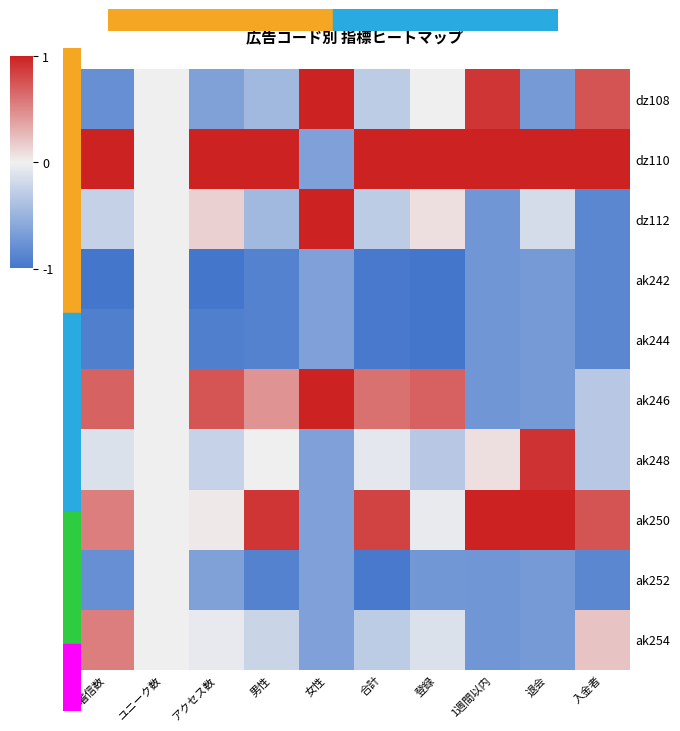

Which has a higher value, 着信数 or 合計?

合計